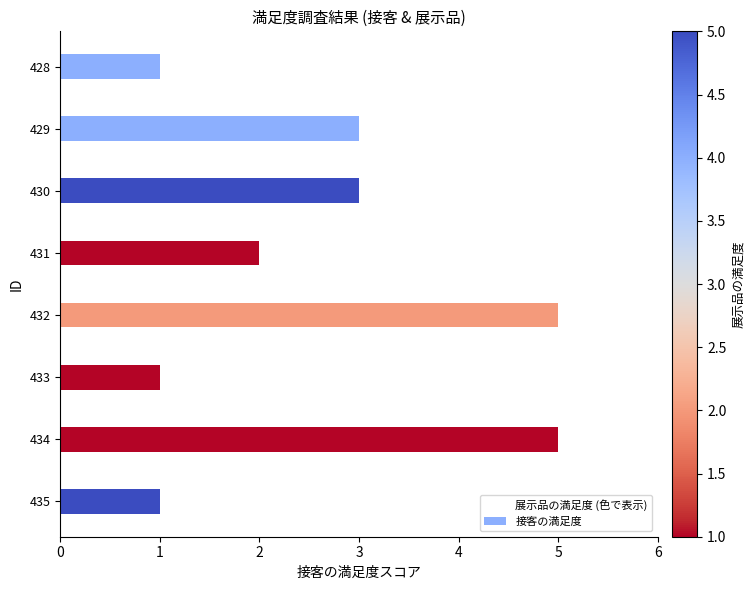

Which has a higher value, 434 or 431?

434